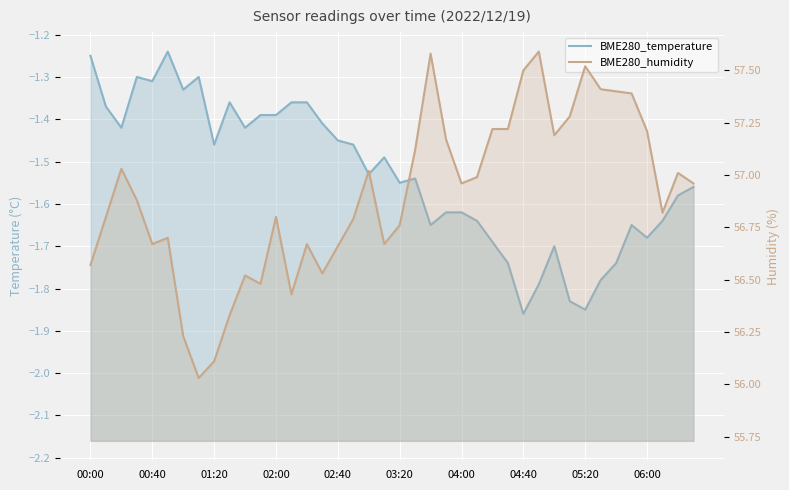

How many interior local valleys does the BME280_temperature series have?

11